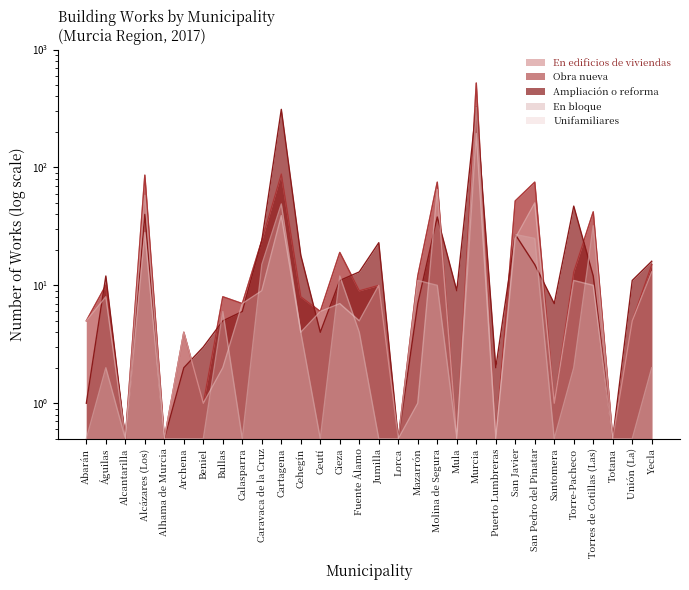

Count the number of categories in the chart.

30